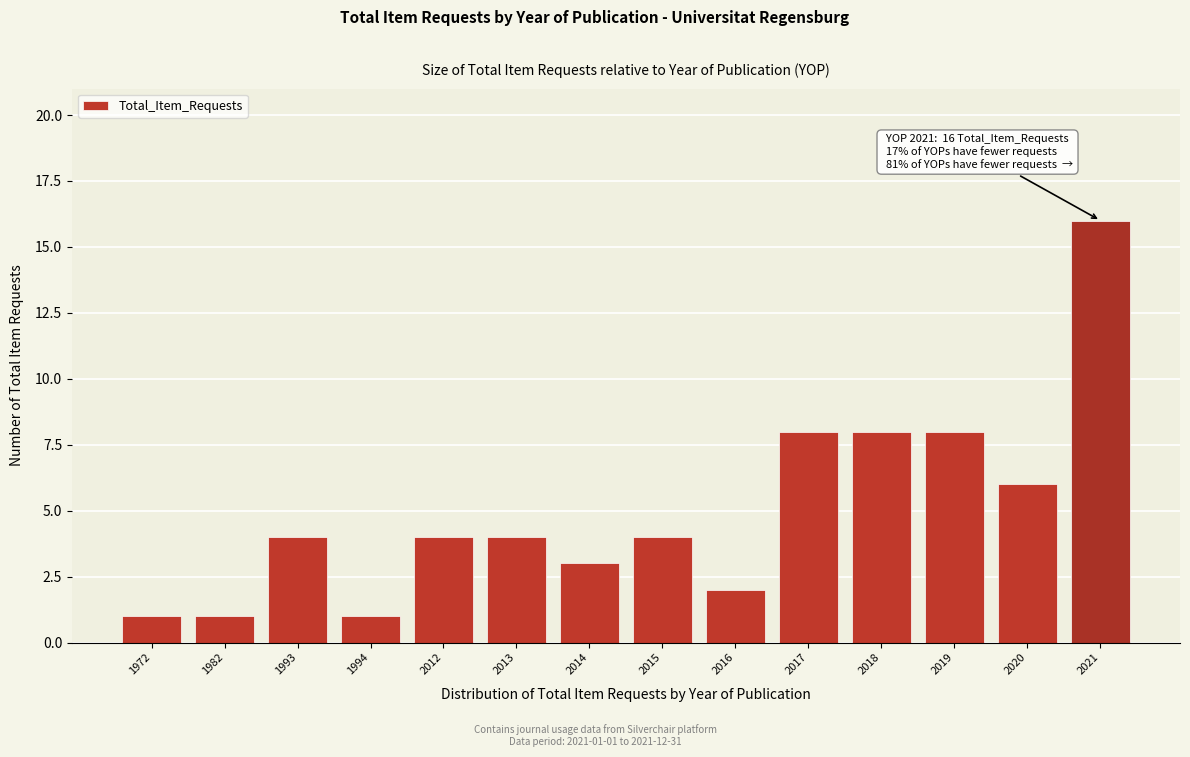

Reading left to right, what are all the values shown in this chart?

1	1	4	1	4	4	3	4	2	8	8	8	6	16